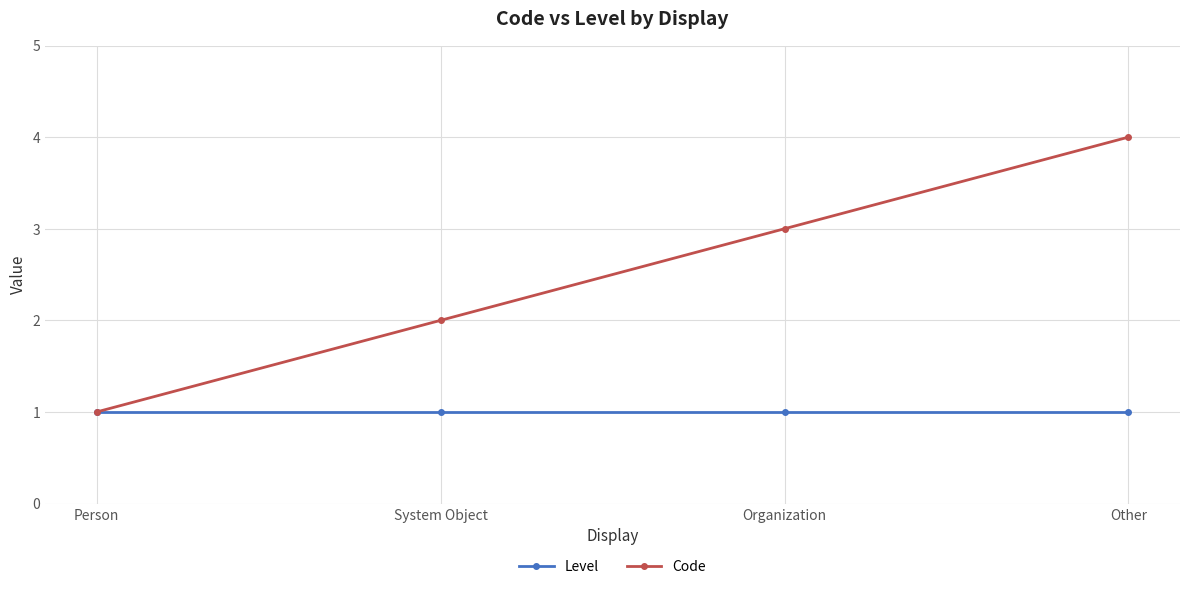

True or false: Level has more than 2 interior local peaks.

False